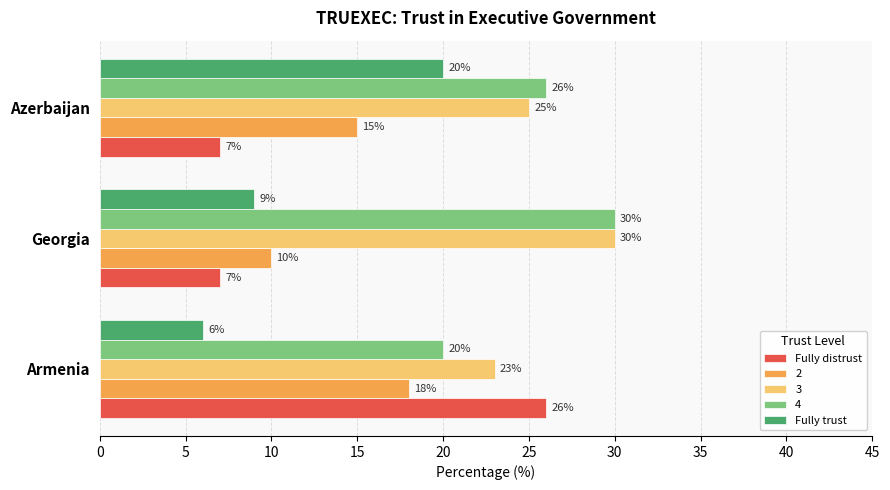

Is the value of Fully trust at Armenia greater than the value of Fully distrust at Georgia?

No